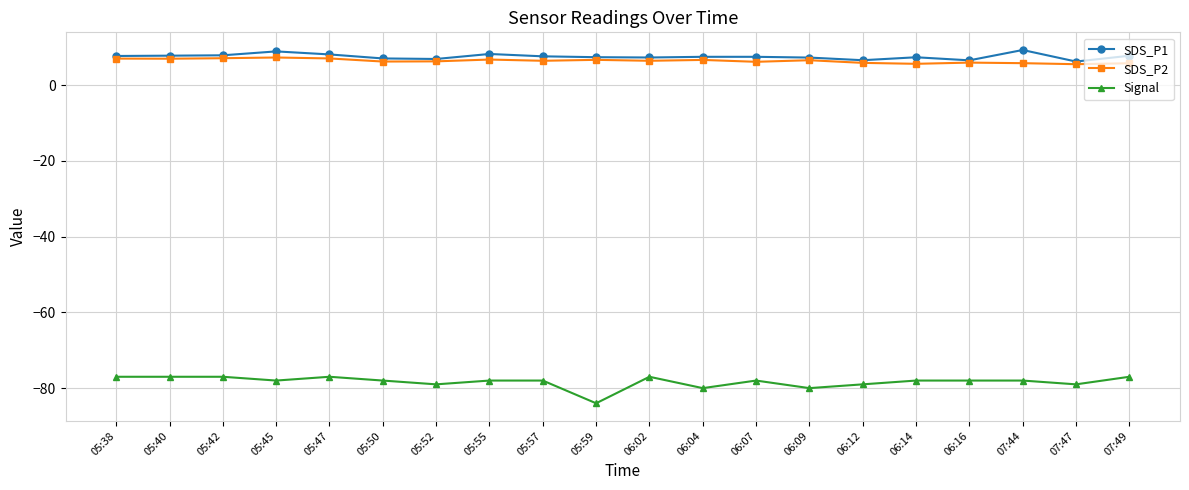

List the series in order of their peak value, lowest first.

Signal, SDS_P2, SDS_P1